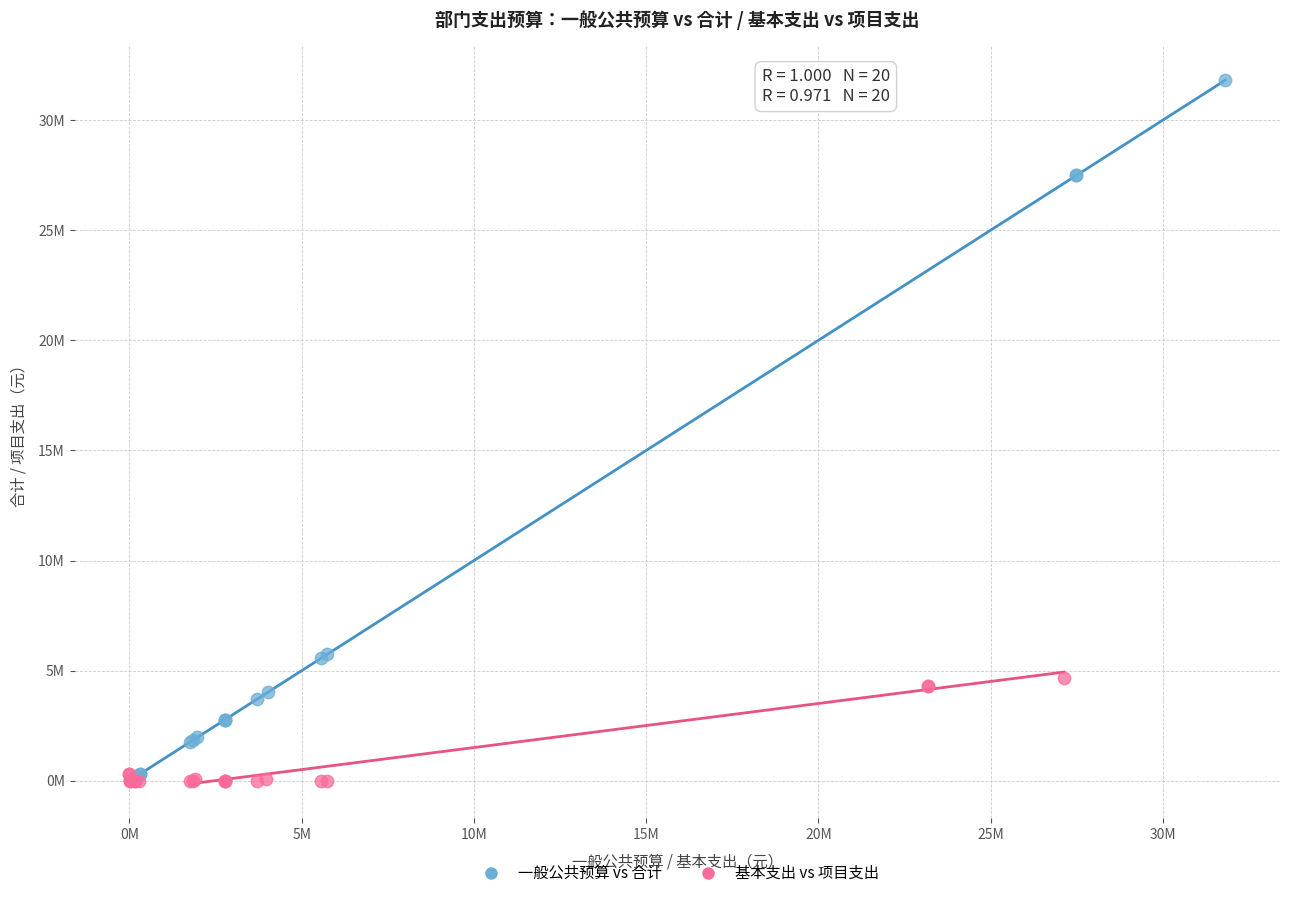

What are all the series names shown in the legend?

一般公共预算 vs 合计, 基本支出 vs 项目支出